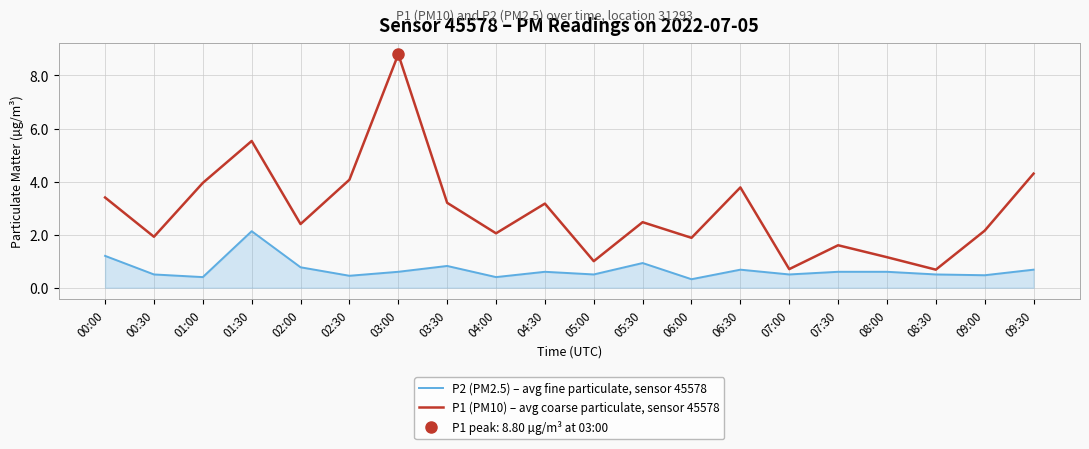

True or false: P1 (PM10) – avg coarse particulate, sensor 45578 has a value of 1.0 at 05:00.

True